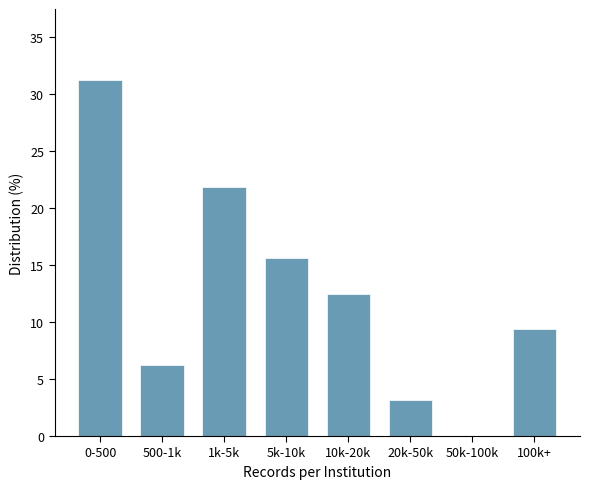

Which has a higher value, 0-500 or 500-1k?

0-500